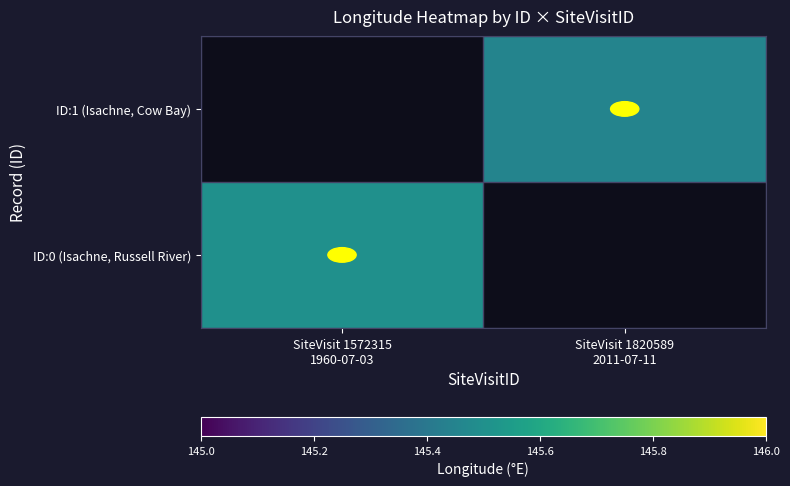

Reading right to left, transcribe all the data shown in this chart.

ID:0 (Isachne, Russell River): SiteVisit 1820589
2011-07-11=0.0	SiteVisit 1572315
1960-07-03=145.5
ID:1 (Isachne, Cow Bay): SiteVisit 1820589
2011-07-11=145.5	SiteVisit 1572315
1960-07-03=0.0